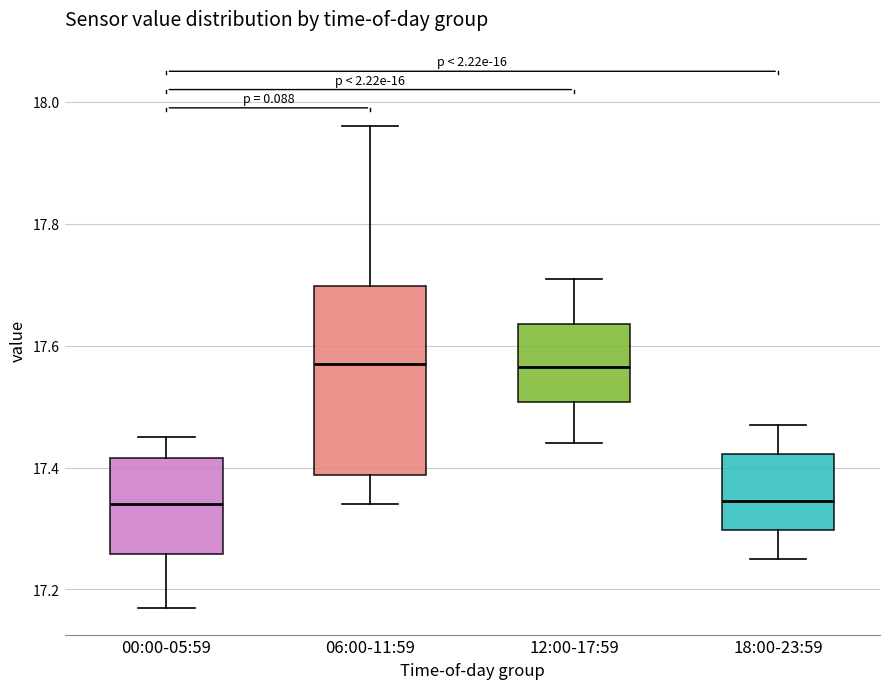

Reading left to right, read every box against the y-axis: the position of its median line, the range the box covers, and the ends of its whiskers. The values are not printed on the chart, so give them approximately, as read against the axis.

00:00-05:59: median 17.34, box 17.26 to 17.42, whiskers 17.18 to 17.46
06:00-11:59: median 17.58, box 17.38 to 17.70, whiskers 17.34 to 17.96
12:00-17:59: median 17.56, box 17.50 to 17.64, whiskers 17.44 to 17.72
18:00-23:59: median 17.34, box 17.30 to 17.42, whiskers 17.26 to 17.48